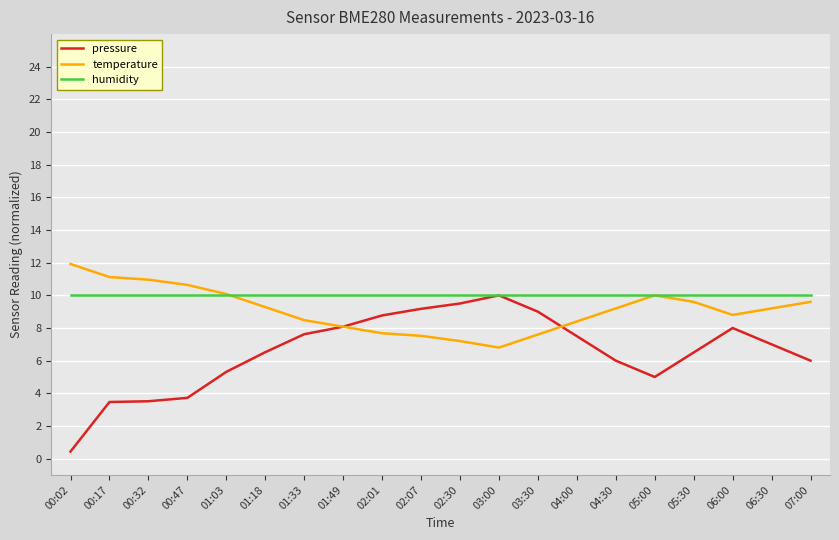

The value of pressure at 00:17 is 3.5. True or false?

True